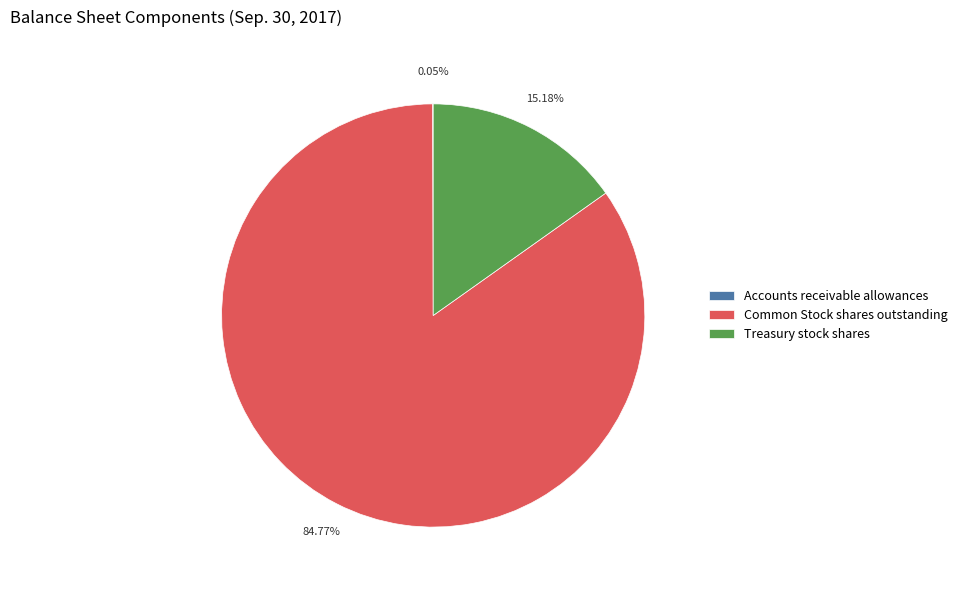

Which has a higher value, Treasury stock shares or Common Stock shares outstanding?

Common Stock shares outstanding